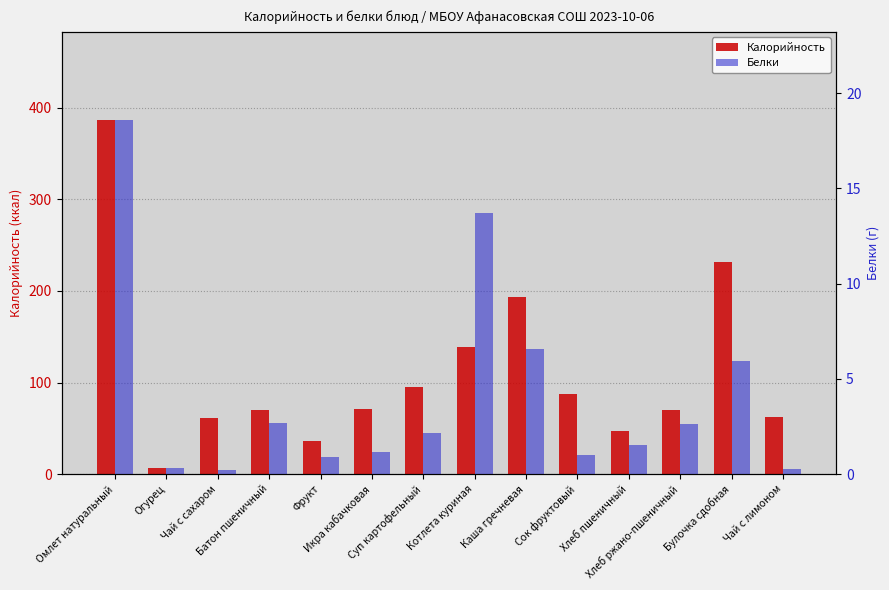

Rank the series by their average value, from lowest to highest.

Белки, Калорийность